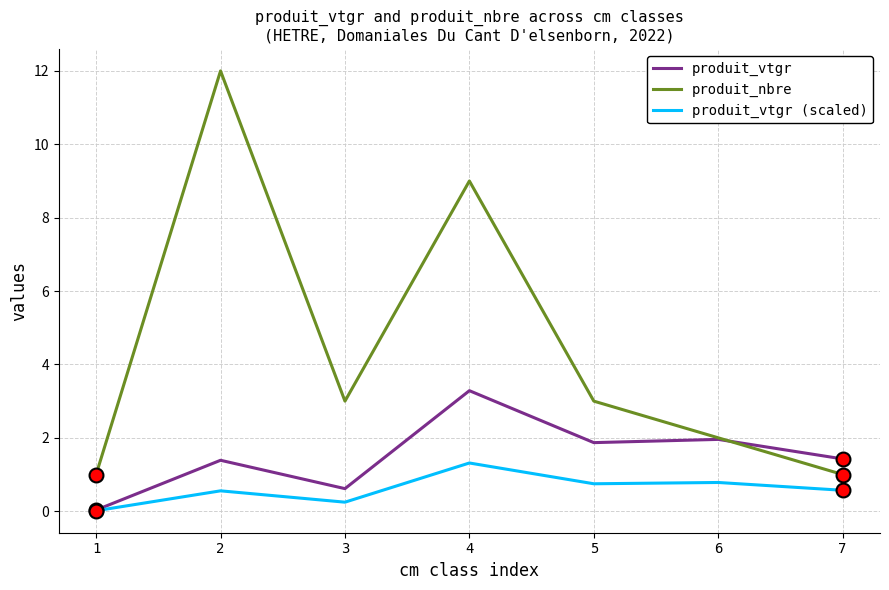

At which category is the sum across all series the highest?

2